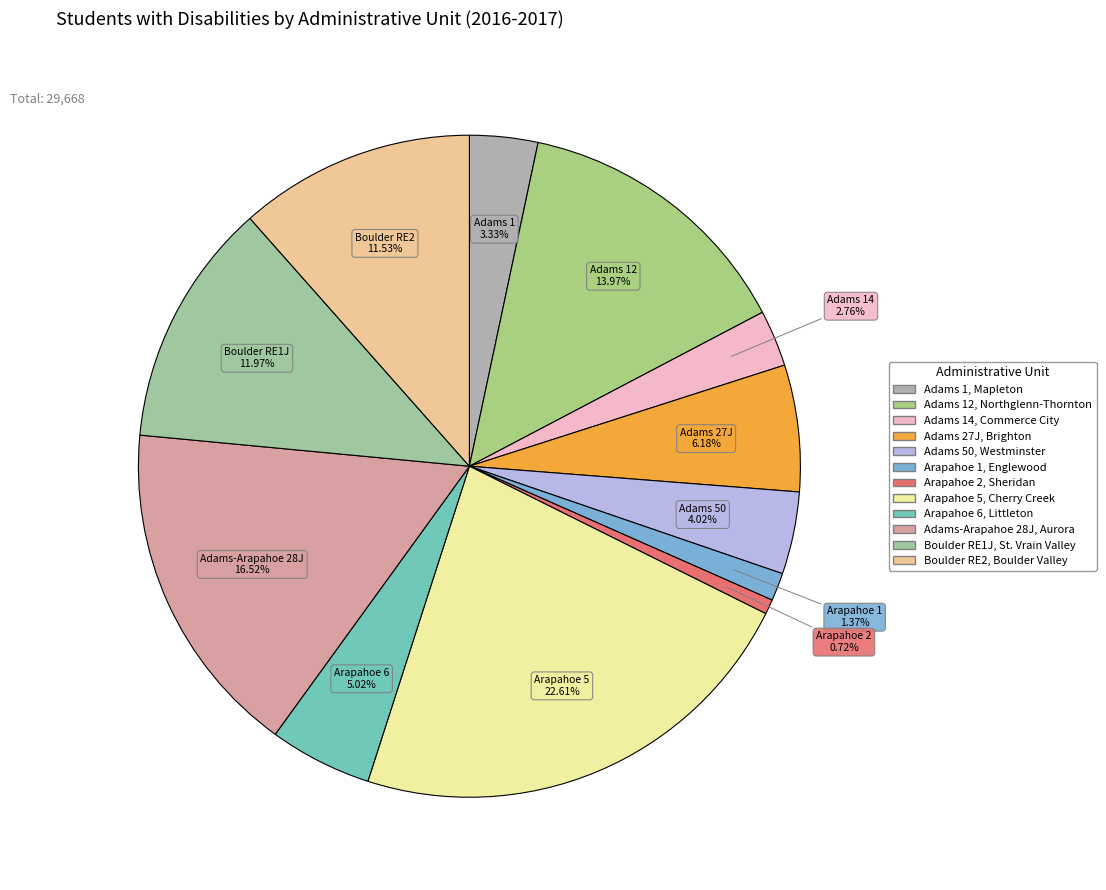

What is the change in value from Arapahoe 1, Englewood to Boulder RE2, Boulder Valley?

+3017